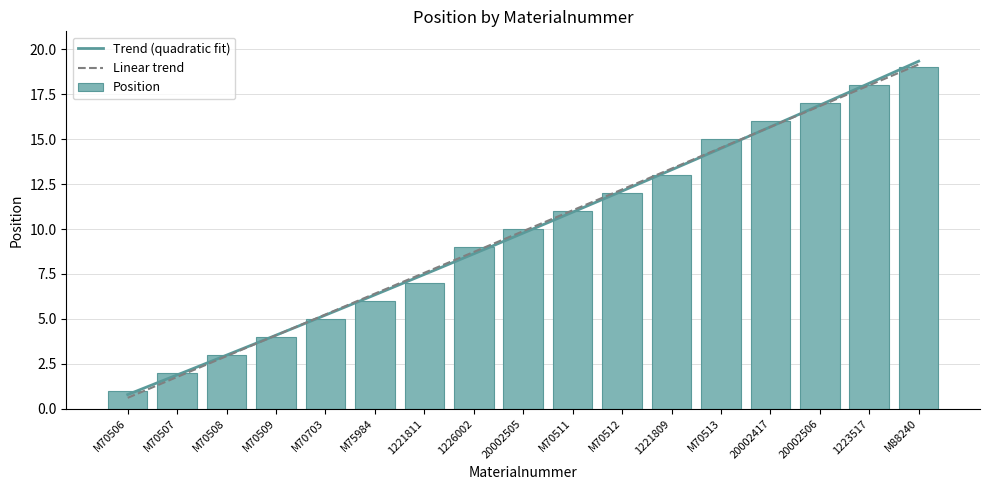

Where does the data first go above 10?

M70511